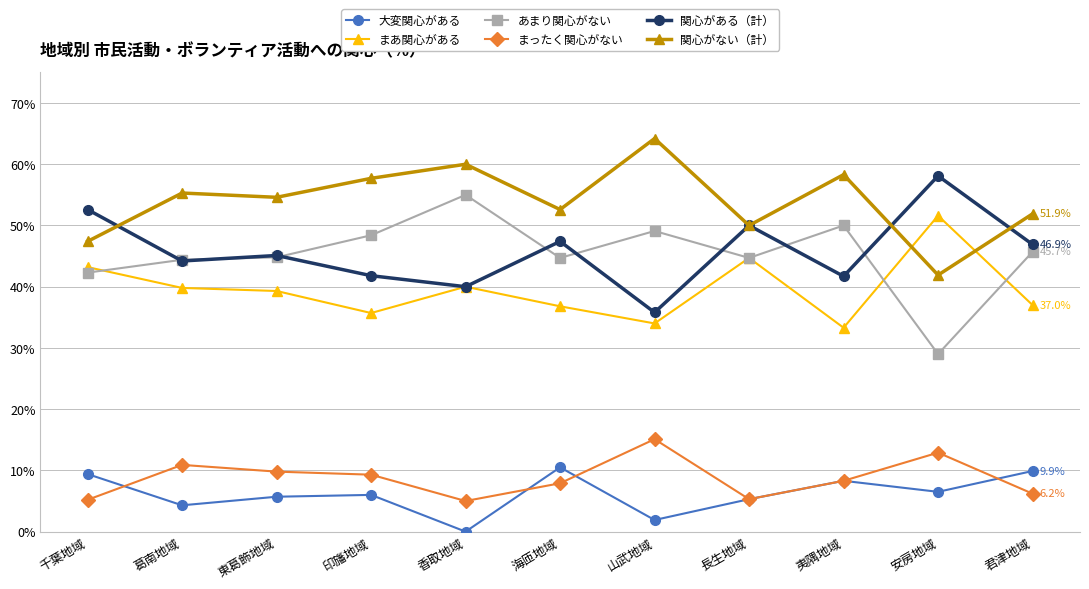

How many lines are shown in the chart?

6